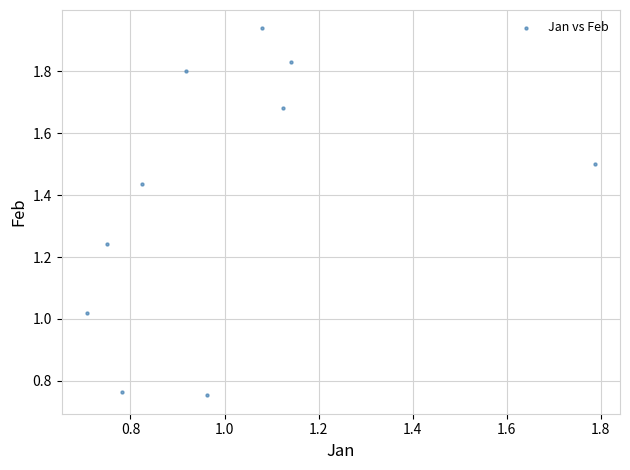

What is the range of X values (max minus min)?

1.1